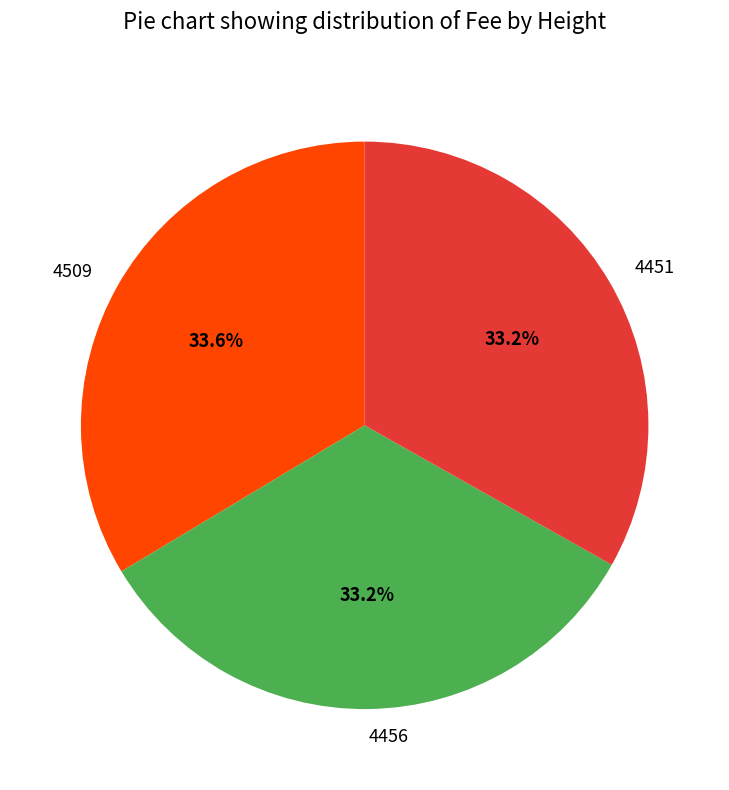

Count the number of slices in the pie.

3